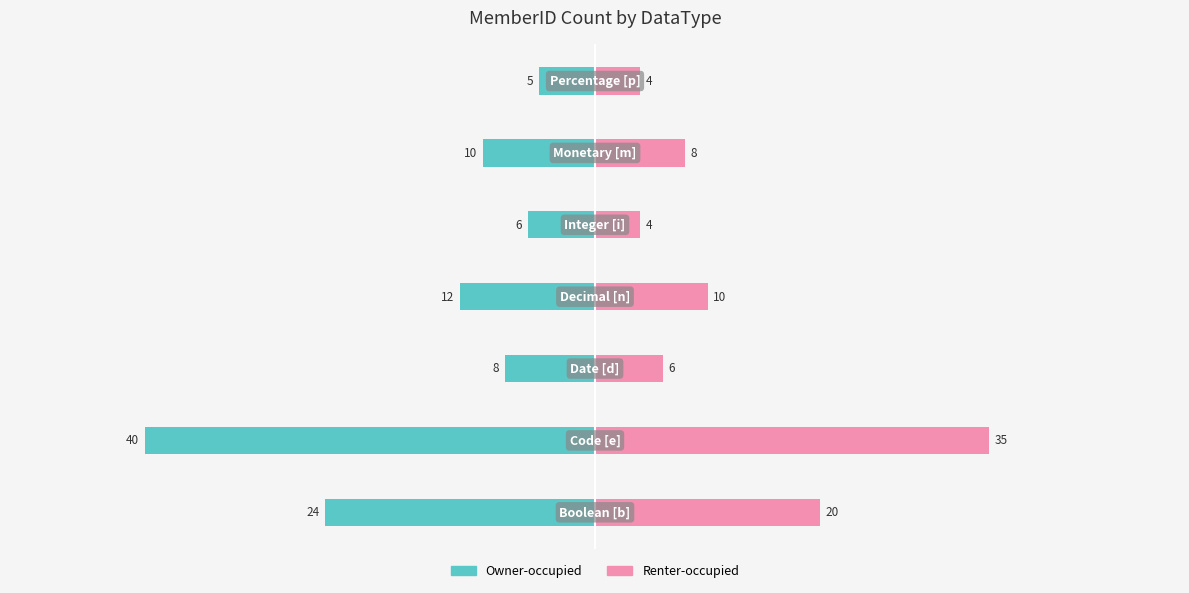

Count the number of data series in this chart.

2